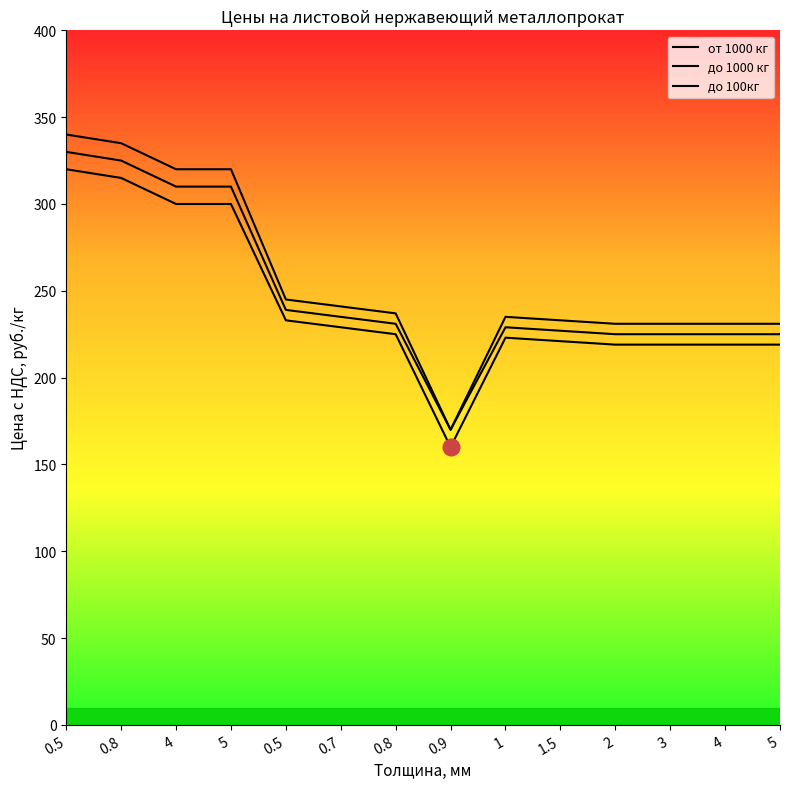

What is the sum of all от 1000 кг values?

3402